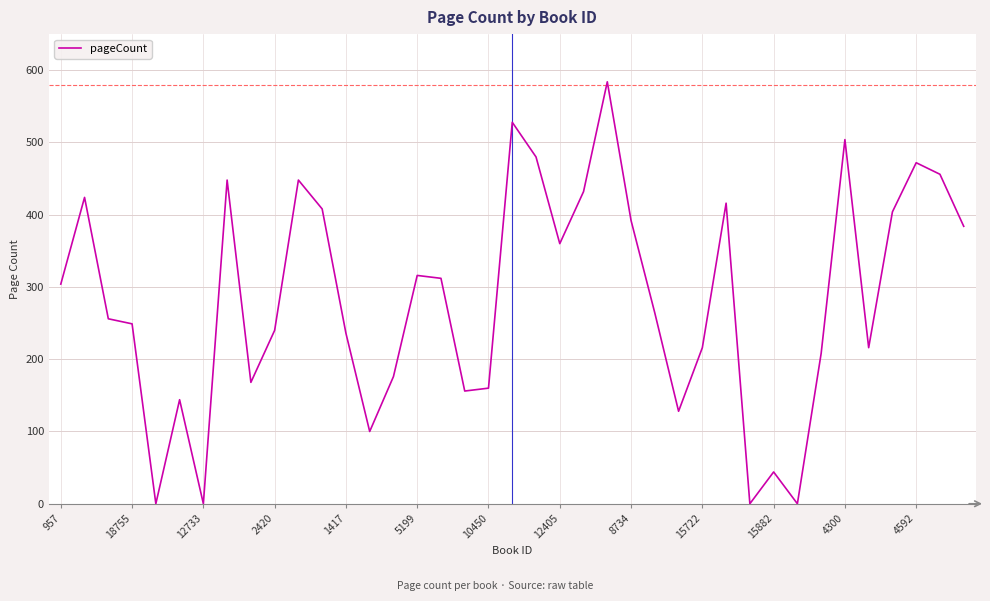

The chart shows a value of 110 at 2420. True or false?

False